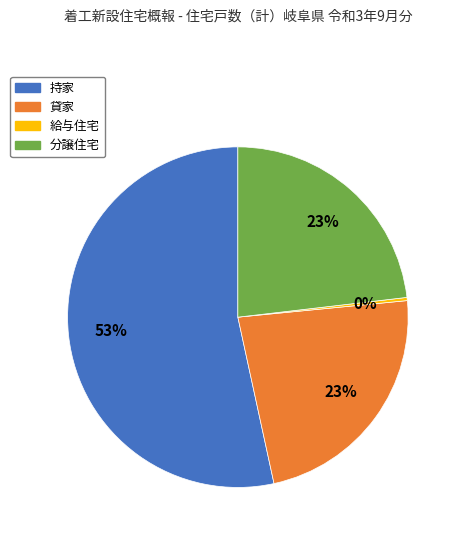

Does 持家 account for over 50% of the chart?

Yes